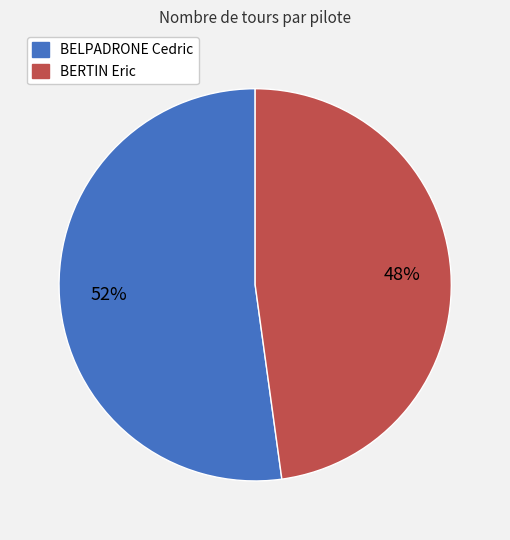

Which slice represents more than half of the pie?

BELPADRONE Cedric